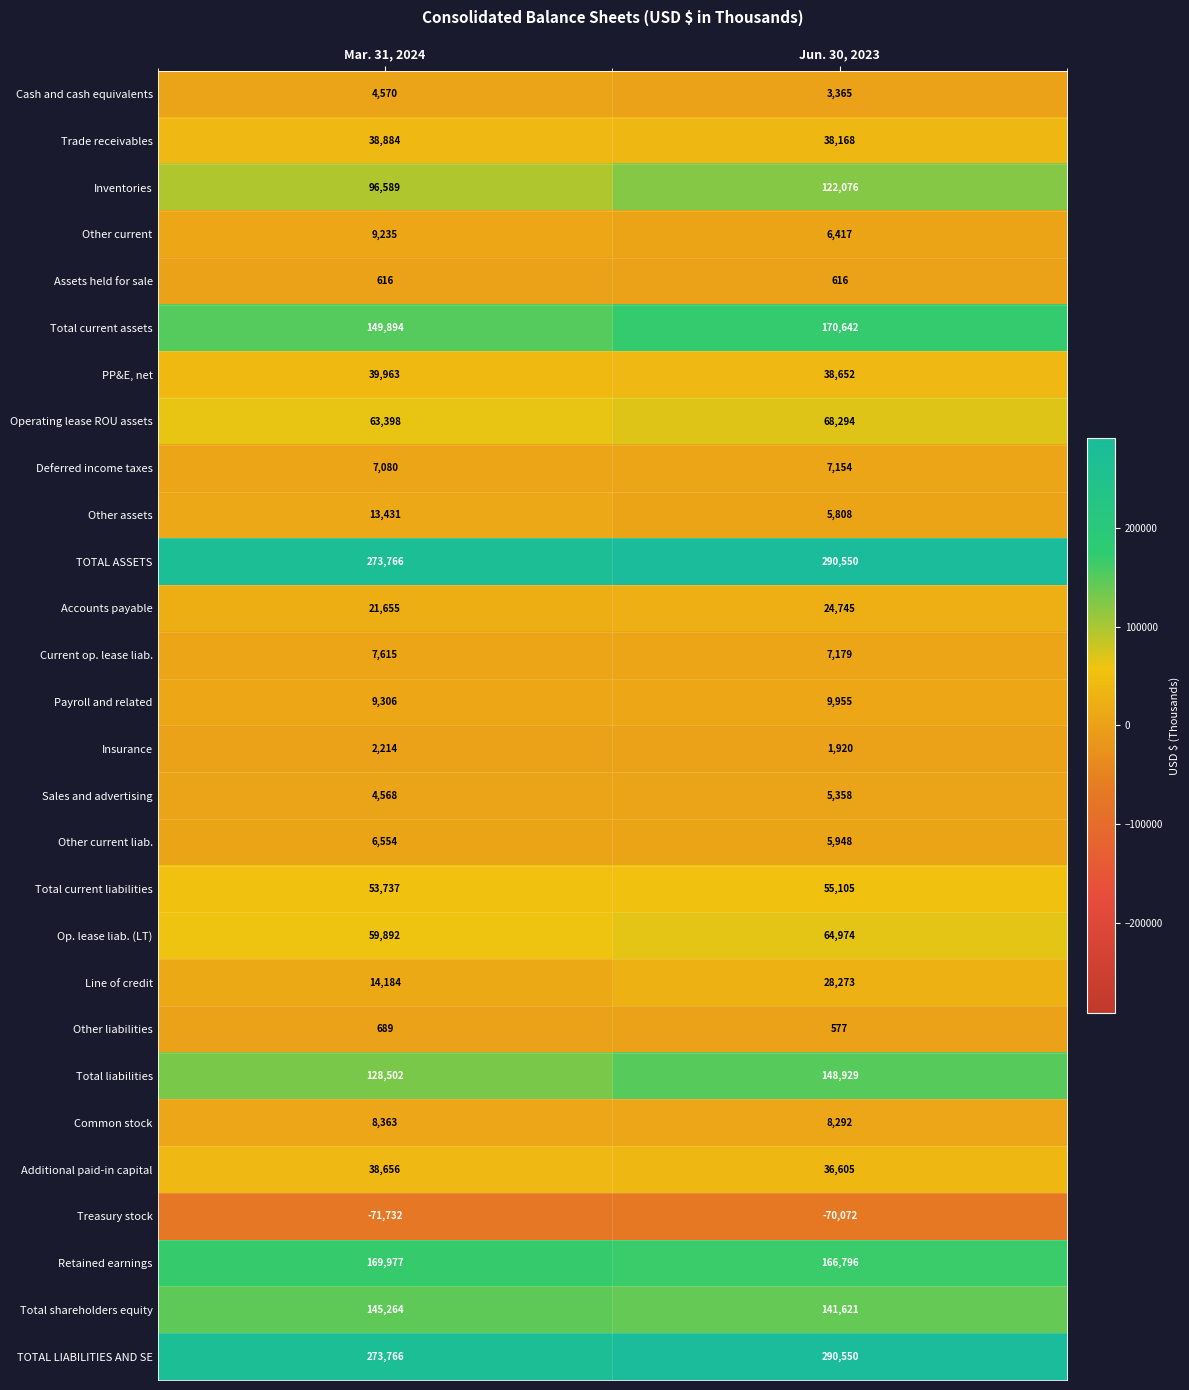

Between Mar. 31, 2024 and Jun. 30, 2023, which series saw the biggest shift?

Inventories